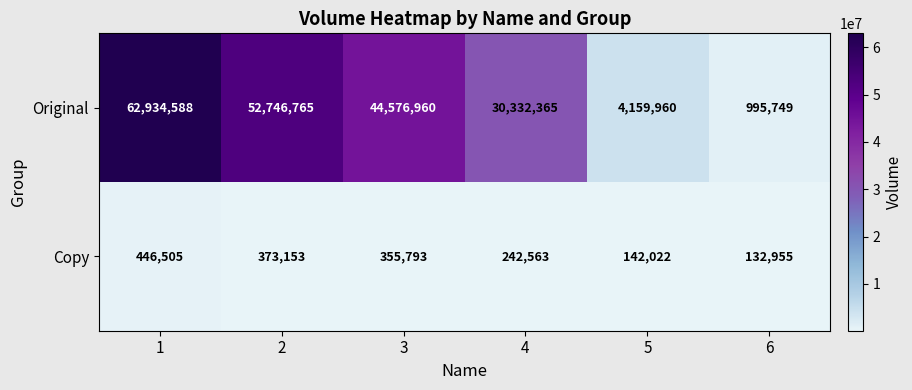

Reading left to right, extract all data points from this chart.

Original: 1=62934588	2=52746765	3=44576960	4=30332365	5=4159960	6=995749
Copy: 1=446505	2=373153	3=355793	4=242563	5=142022	6=132955